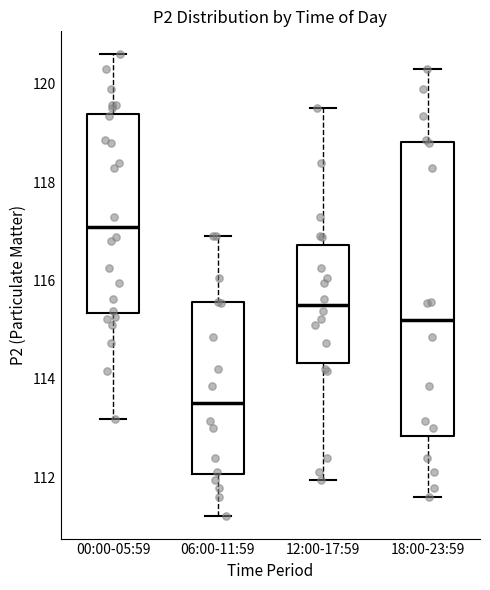

Which box is the tallest, from its lower edge to its upper edge?

18:00-23:59